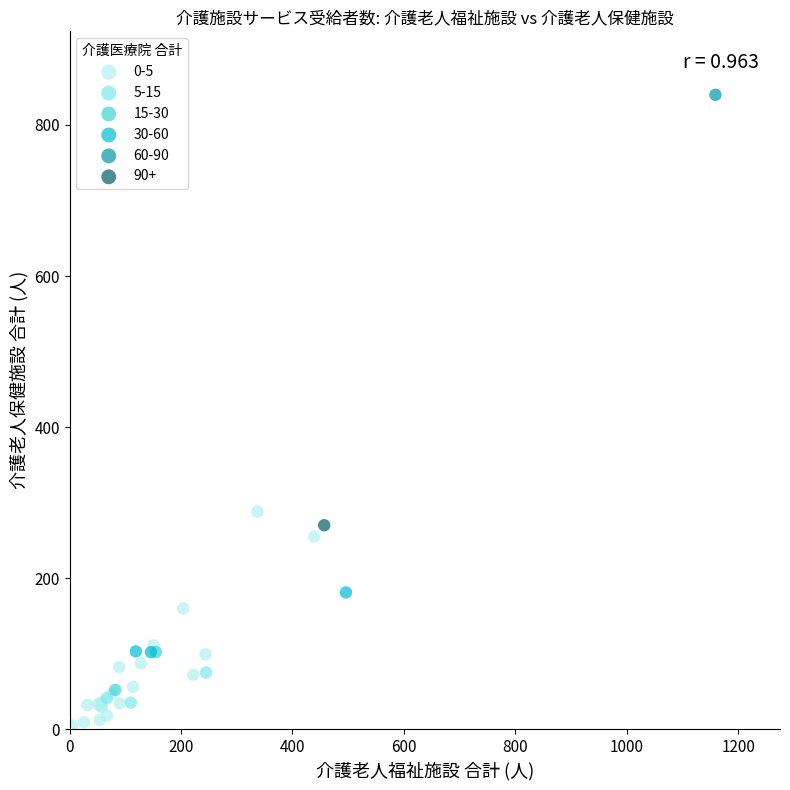

What are all the series names shown in the legend?

0-5, 5-15, 15-30, 30-60, 60-90, 90+